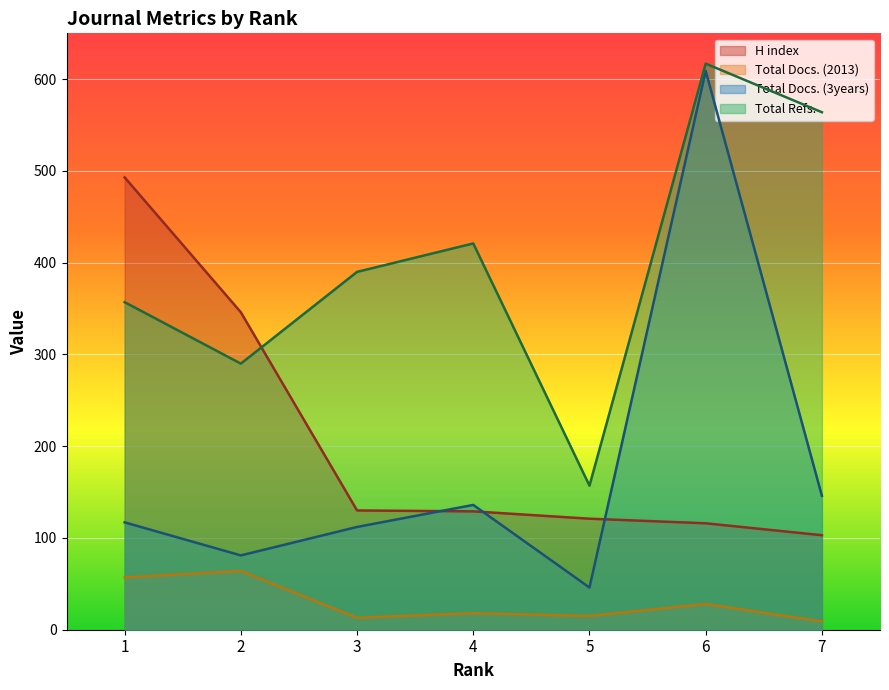

What is the value of the Total Docs. (3years) point at the 3rd from the left?

112